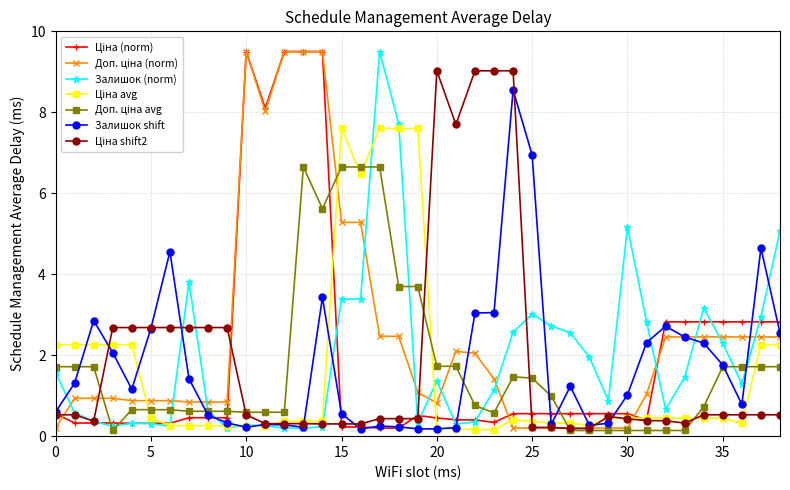

What is the maximum value shown in the chart?

9.5